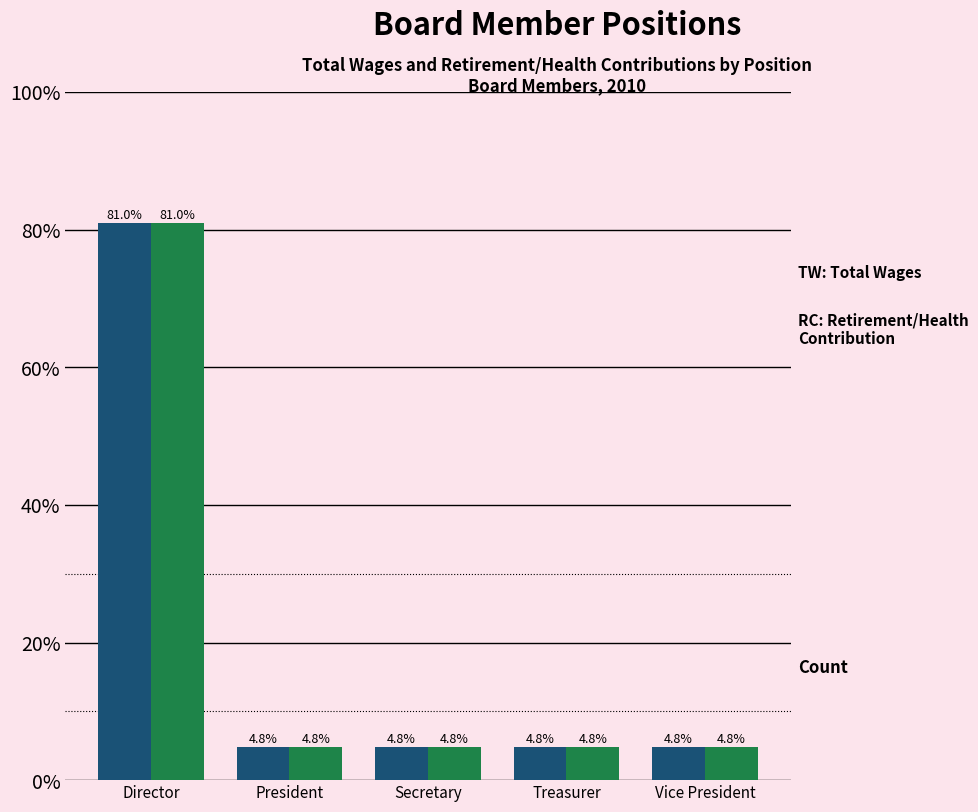

At which category is the sum across all series the highest?

Director